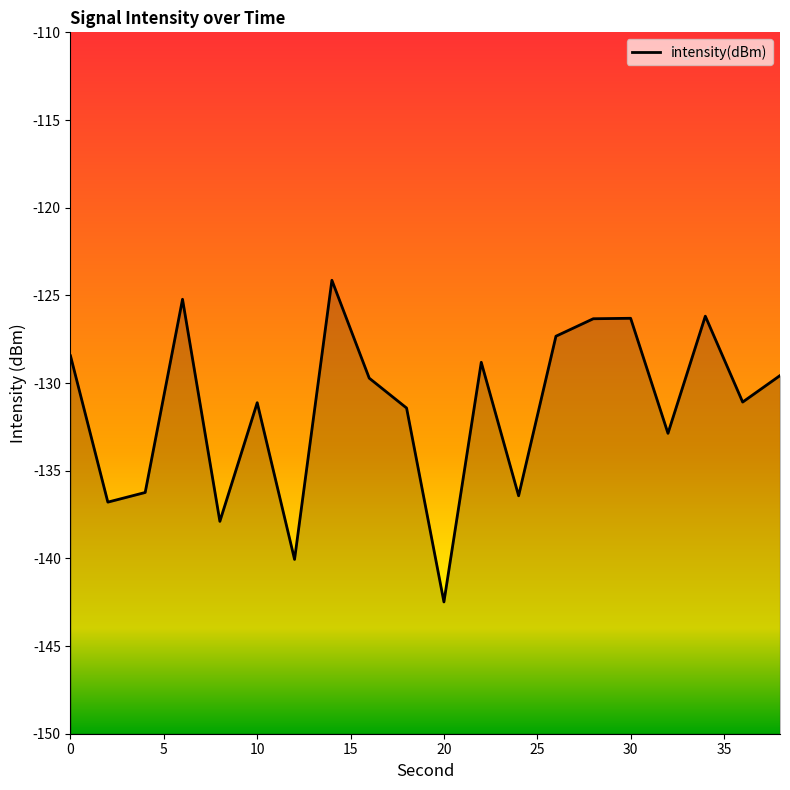

The chart shows a value of -72.7 at 13. True or false?

False